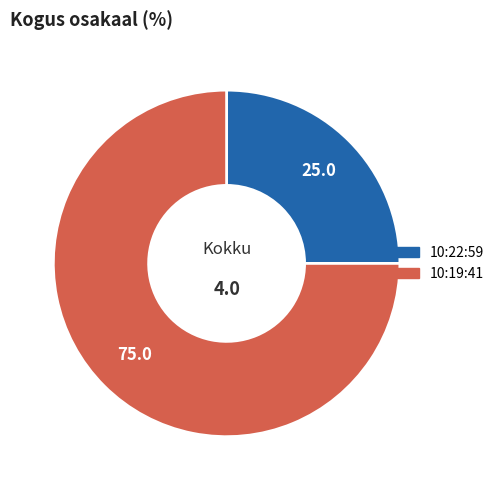

Rank the categories by value from lowest to highest.

10:22:59, 10:19:41